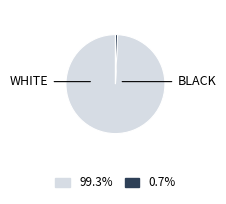

Does any single category account for the majority?

Yes